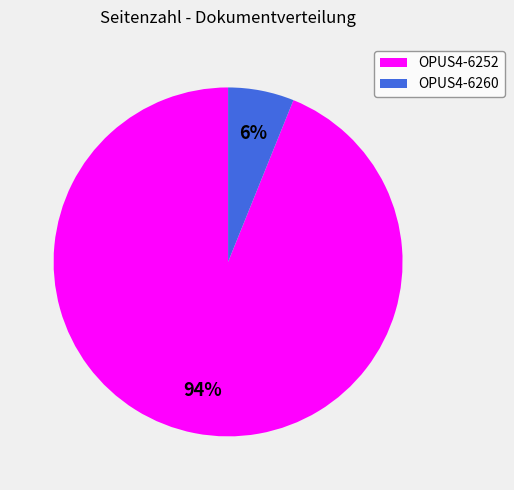

Combined, do OPUS4-6260 and OPUS4-6252 account for over 50%?

Yes